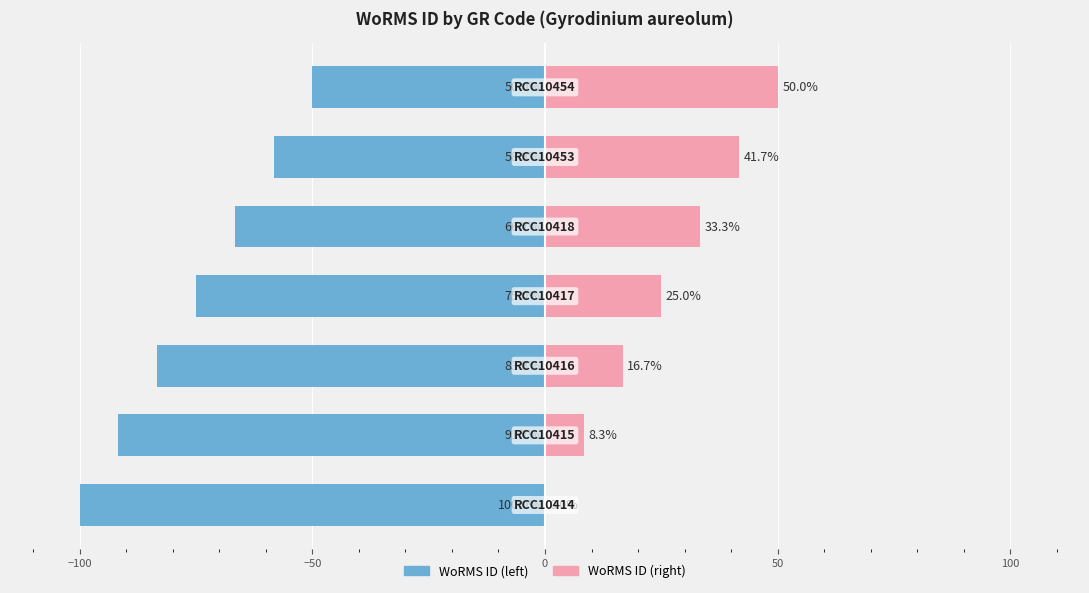

How many data points does each series have?

7